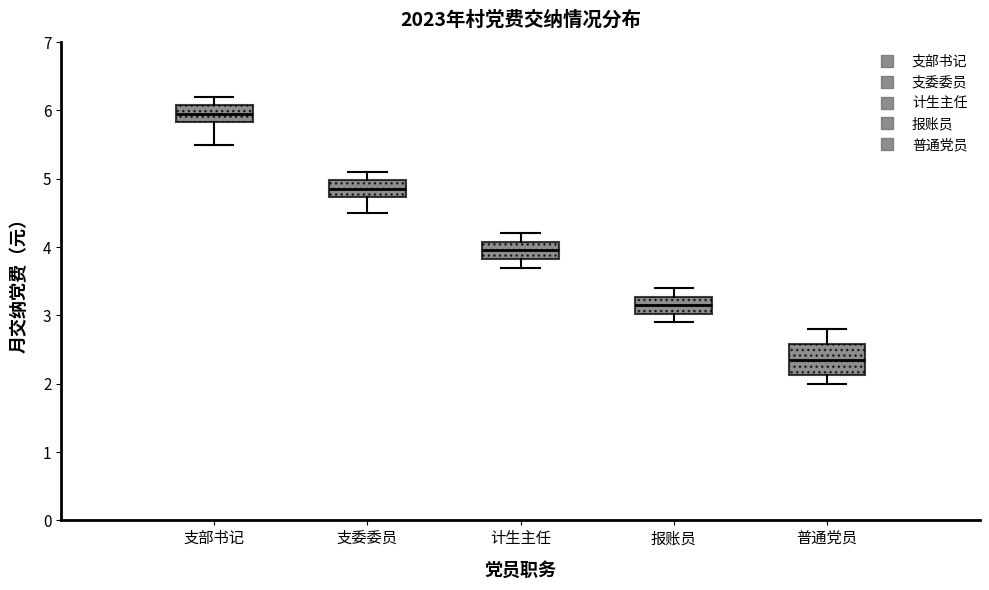

Reading left to right, read every box against the y-axis: the position of its median line, the range the box covers, and the ends of its whiskers. The values are not printed on the chart, so give them approximately, as read against the axis.

支部书记: median 6.0, box 5.8 to 6.1, whiskers 5.5 to 6.2
支委委员: median 4.9, box 4.7 to 5.0, whiskers 4.5 to 5.1
计生主任: median 4.0, box 3.8 to 4.1, whiskers 3.7 to 4.2
报账员: median 3.2, box 3.0 to 3.3, whiskers 2.9 to 3.4
普通党员: median 2.4, box 2.1 to 2.6, whiskers 2.0 to 2.8